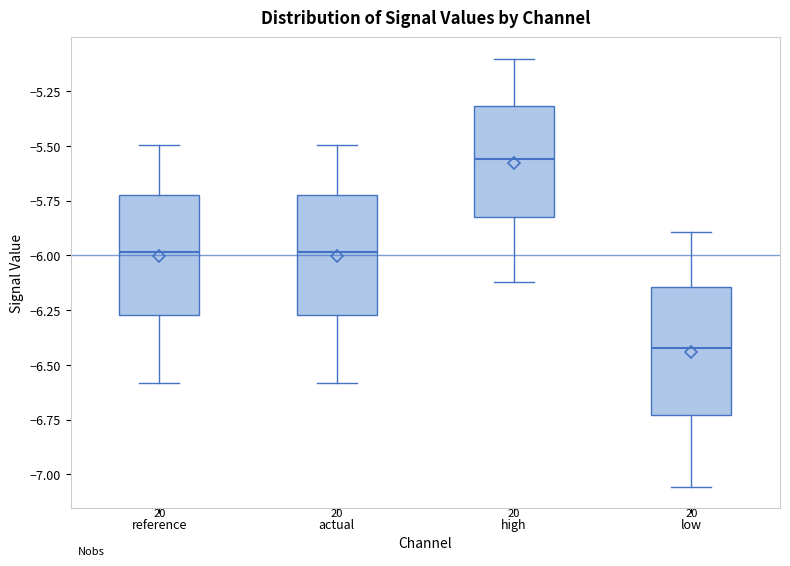

Which box's median line is the lowest?

low